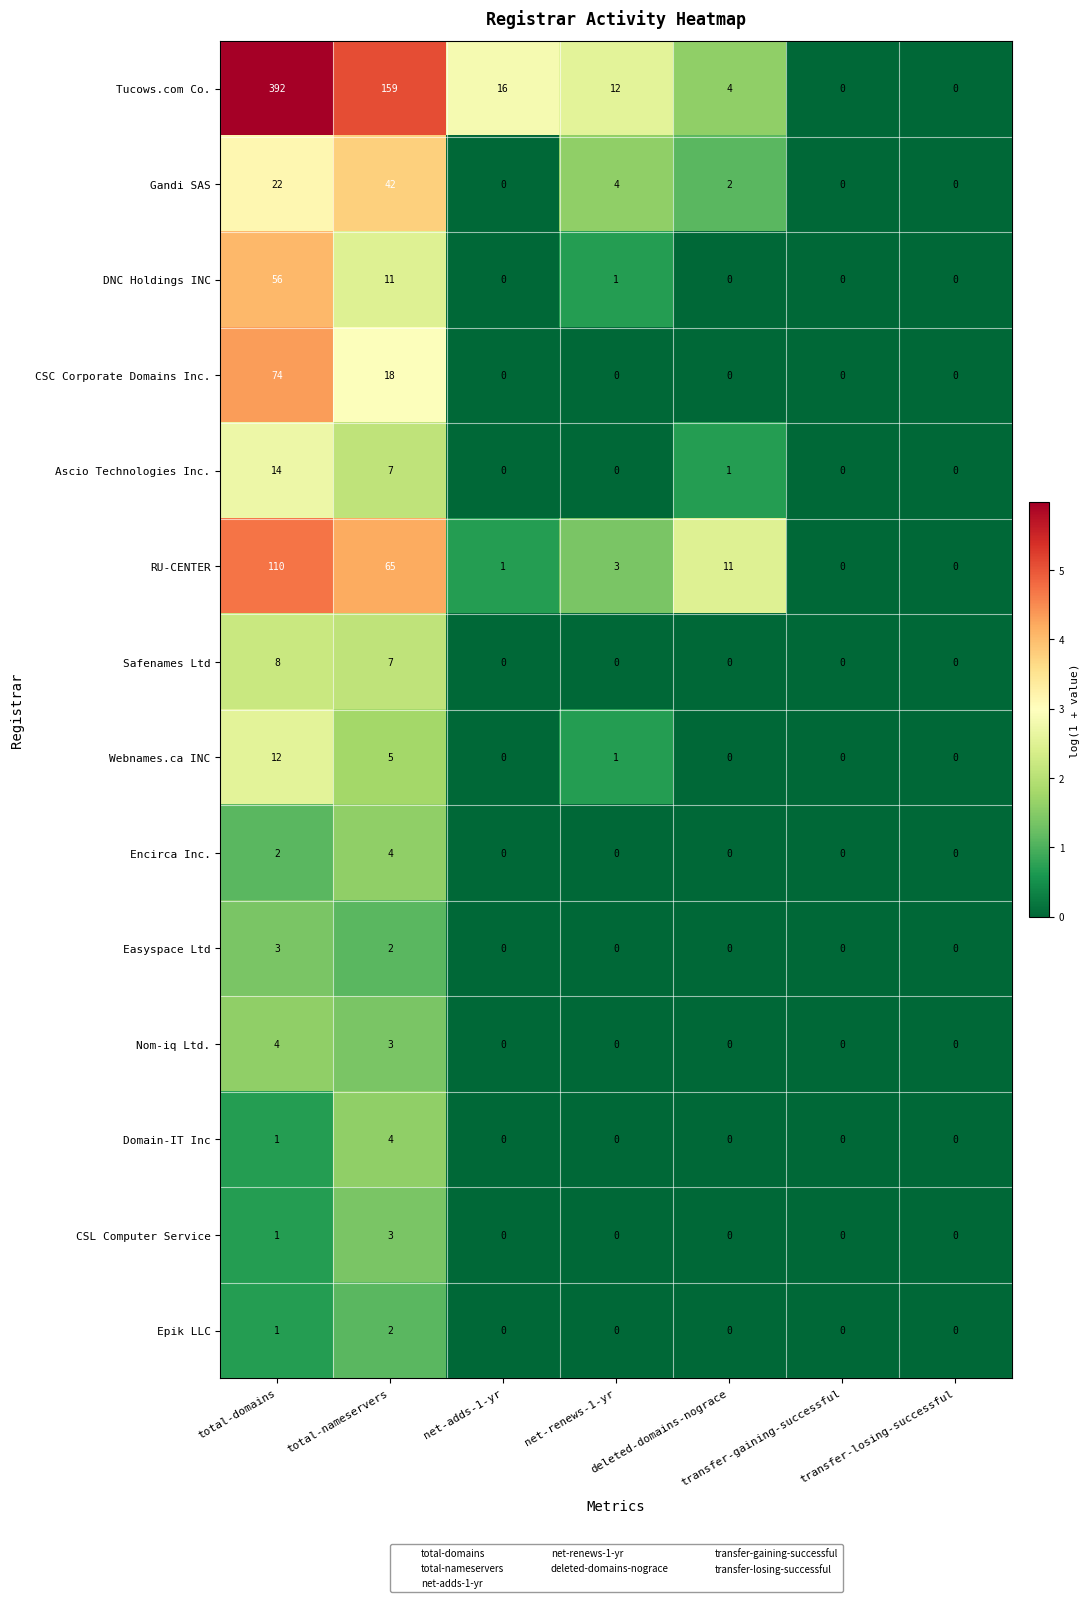

The Ascio Technologies Inc. series shows 1 at deleted-domains-nograce. True or false?

True